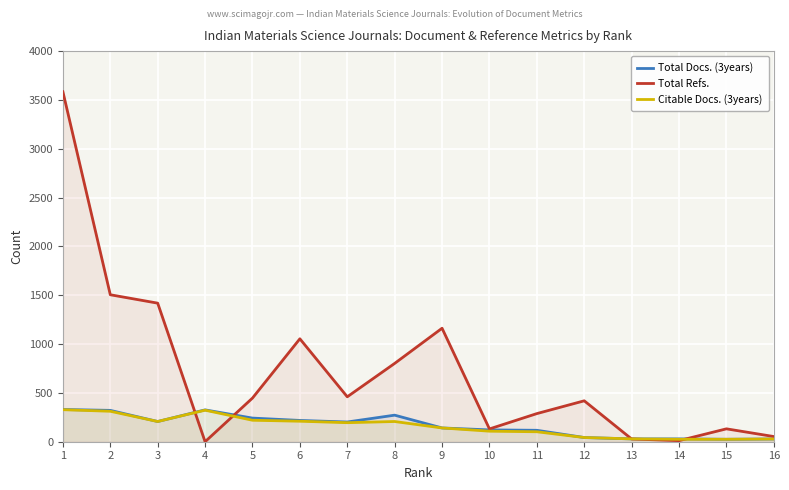

True or false: Total Docs. (3years) has more than 2 points higher than both neighbors.

False